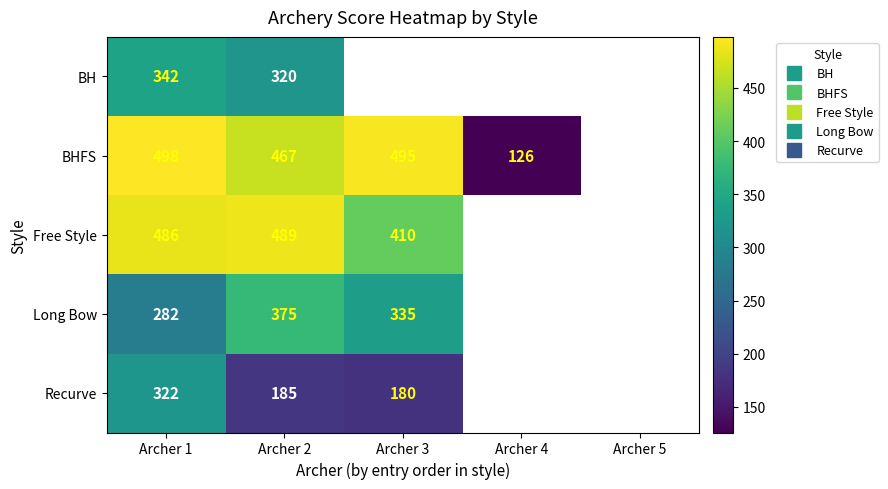

What is the maximum value shown in the chart?

498.0